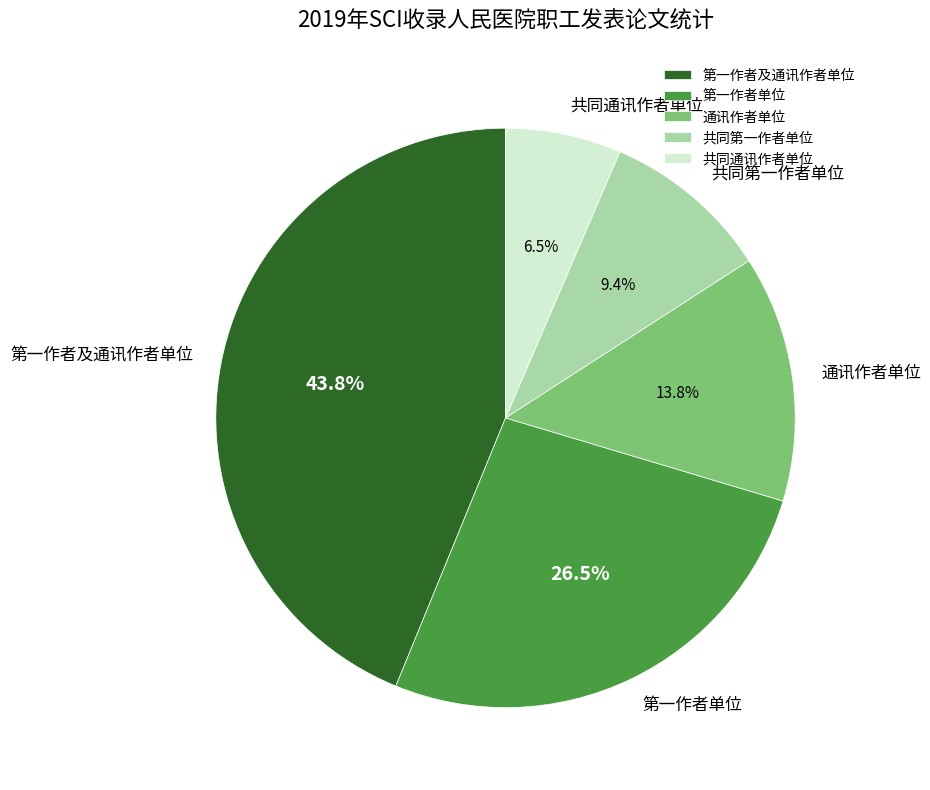

Between 共同通讯作者单位 and 通讯作者单位, which is larger?

通讯作者单位